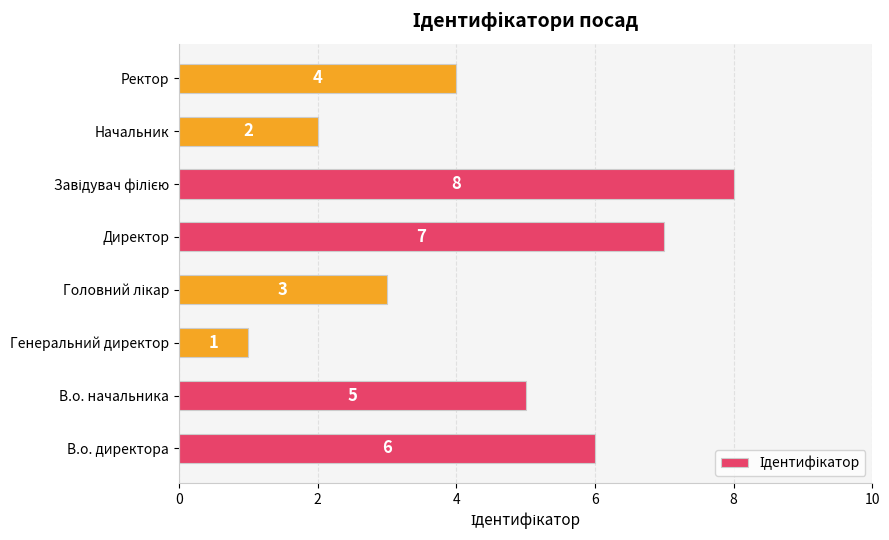

What is the smallest value displayed?

1